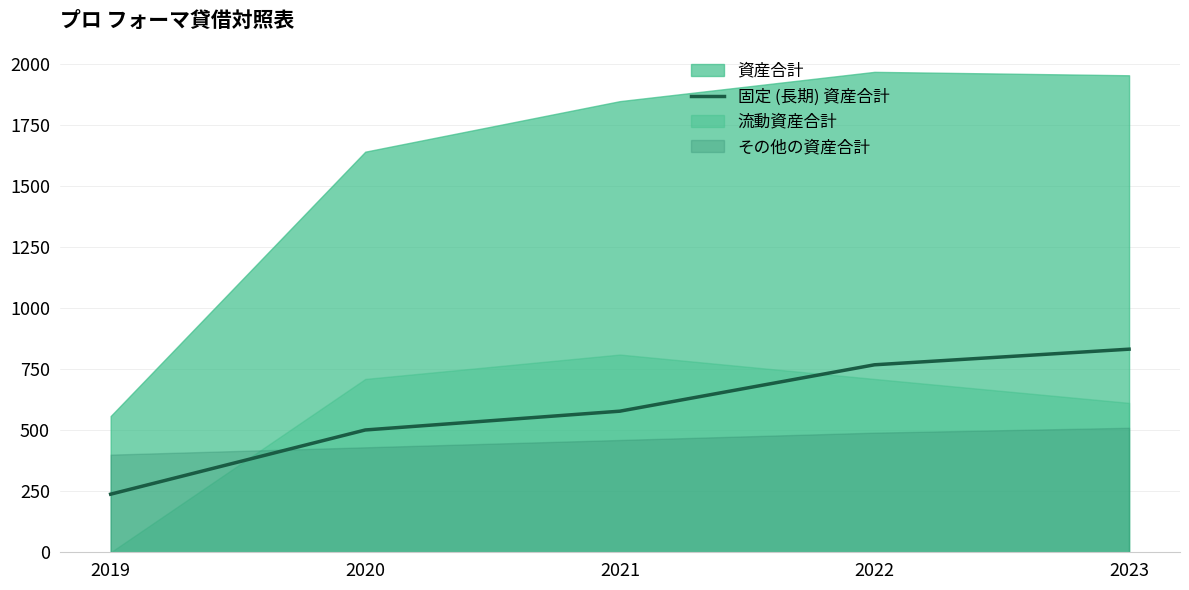

What is the lowest value of the 固定 (長期) 資産合計 series?

238